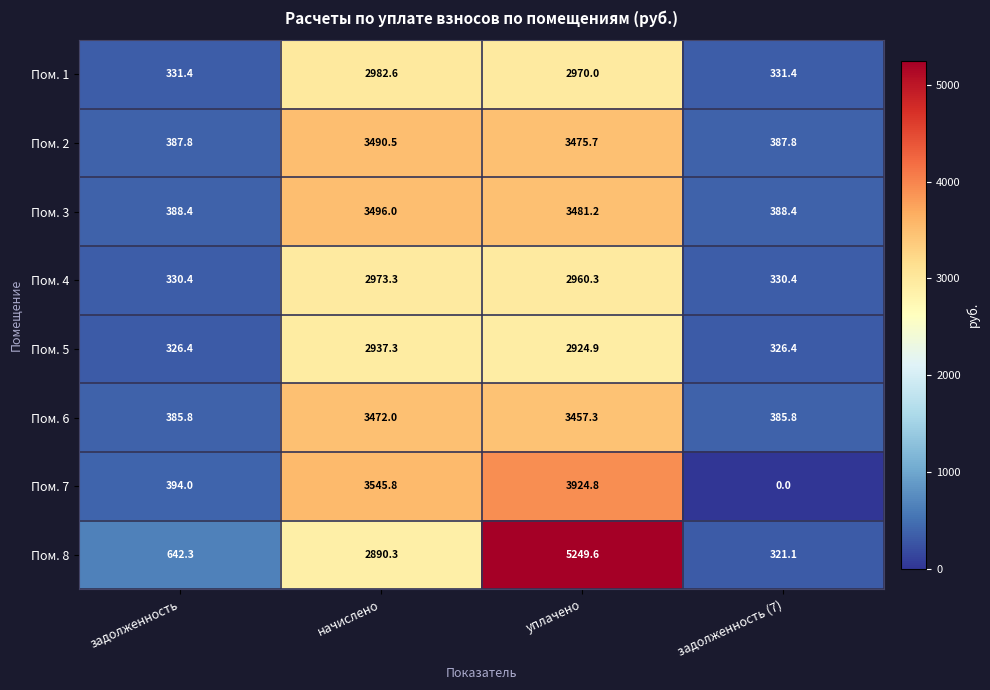

What is the difference between the highest and lowest values at начислено?

655.5